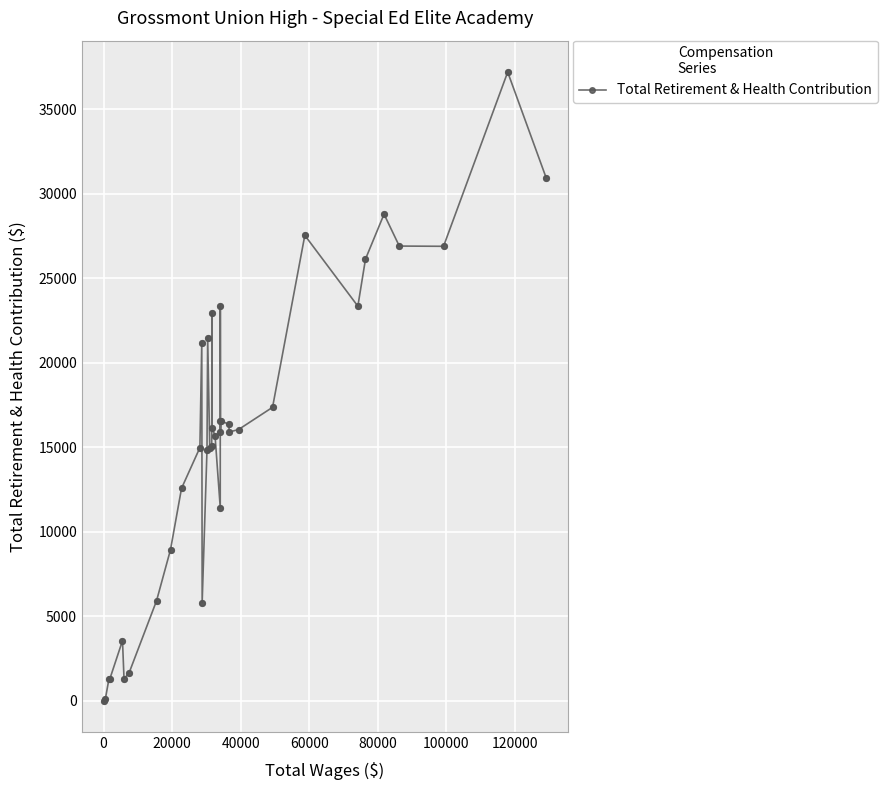

What is the maximum value shown in the chart?

37188